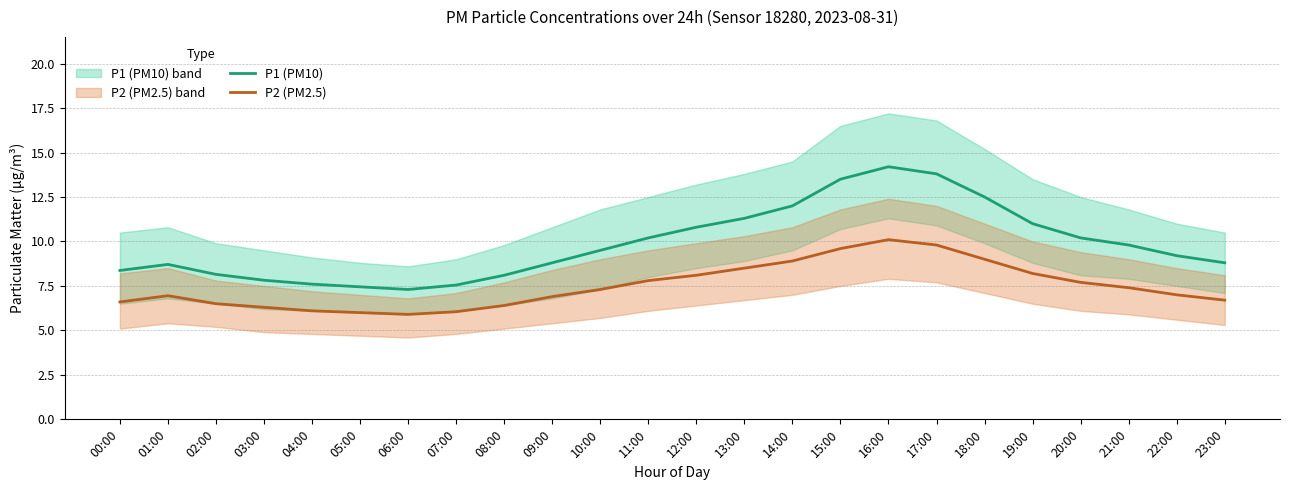

Reading left to right, transcribe all the data shown in this chart.

P1 (PM10): 00:00=8.4	01:00=8.7	02:00=8.2	03:00=7.8	04:00=7.6	05:00=7.5	06:00=7.3	07:00=7.5	08:00=8.1	09:00=8.8	10:00=9.5	11:00=10.2	12:00=10.8	13:00=11.3	14:00=12.0	15:00=13.5	16:00=14.2	17:00=13.8	18:00=12.5	19:00=11.0	20:00=10.2	21:00=9.8	22:00=9.2	23:00=8.8
P2 (PM2.5): 00:00=6.6	01:00=7.0	02:00=6.5	03:00=6.3	04:00=6.1	05:00=6.0	06:00=5.9	07:00=6.0	08:00=6.4	09:00=6.9	10:00=7.3	11:00=7.8	12:00=8.1	13:00=8.5	14:00=8.9	15:00=9.6	16:00=10.1	17:00=9.8	18:00=9.0	19:00=8.2	20:00=7.7	21:00=7.4	22:00=7.0	23:00=6.7